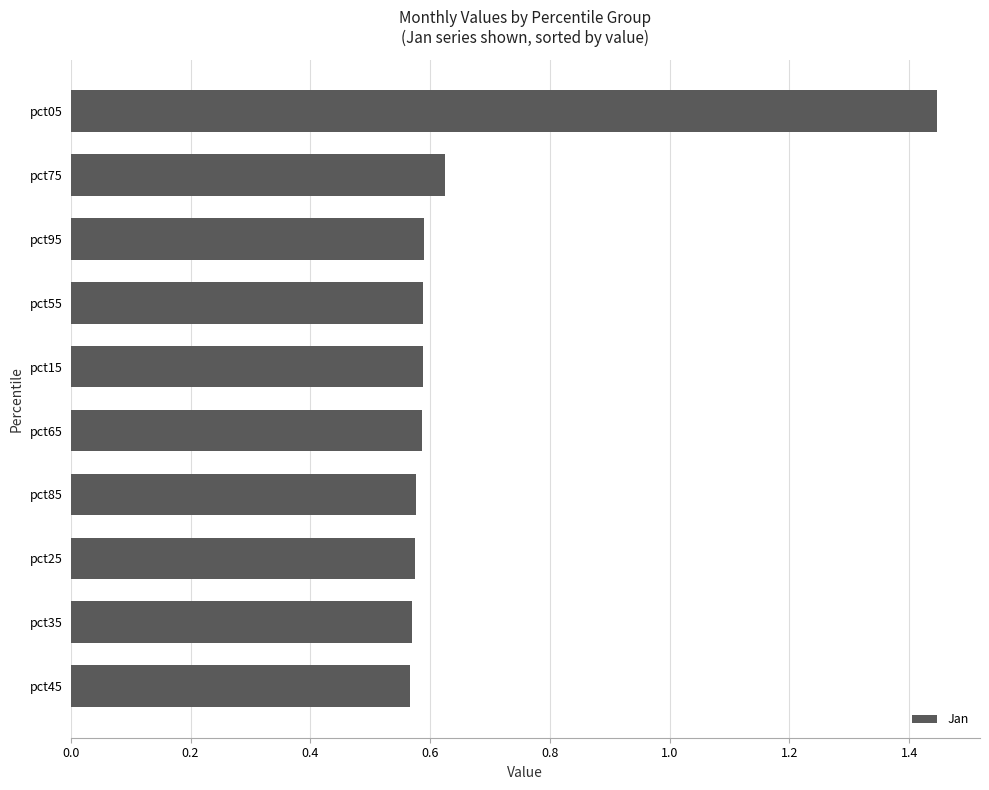

How many values are between 0 and 1?

9